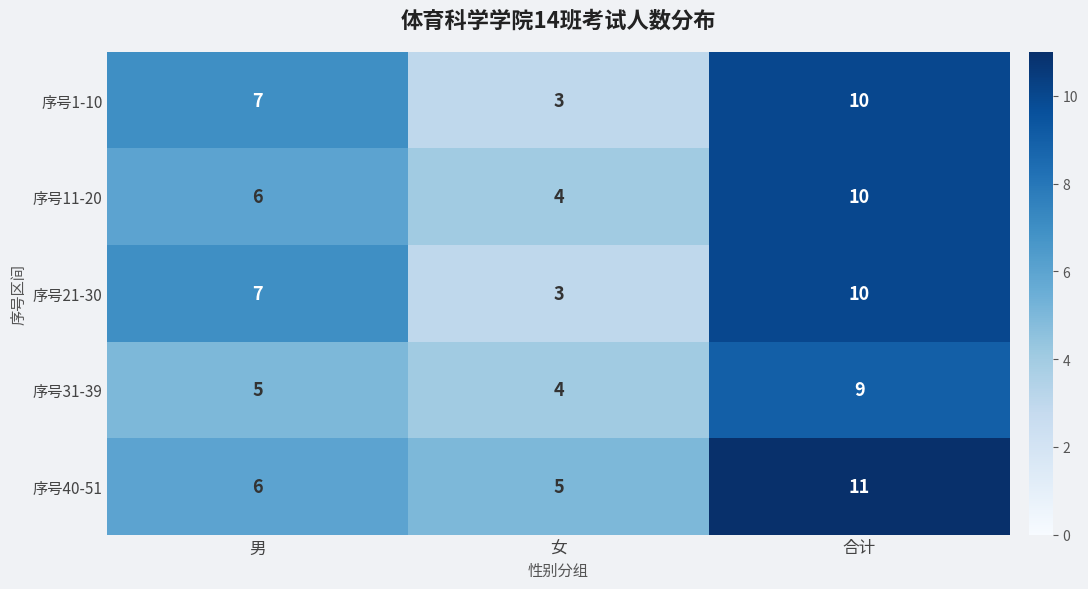

How many series are shown in this chart?

5